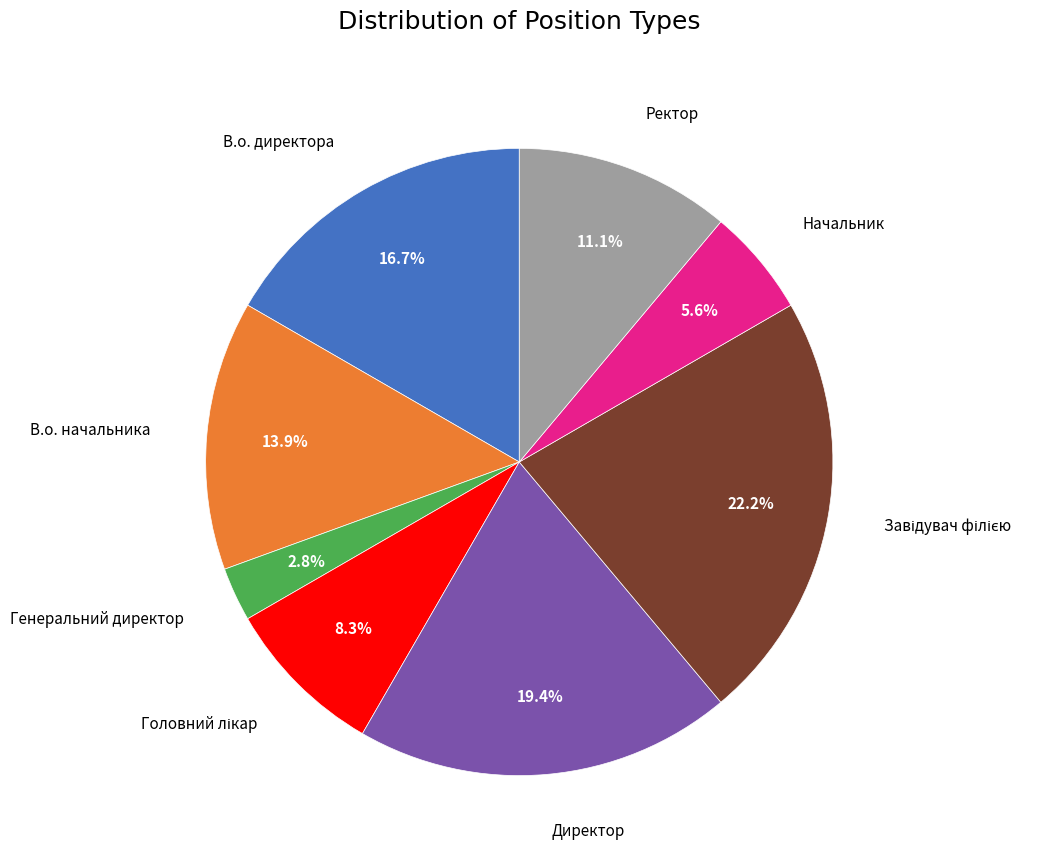

Does any single category account for the majority?

No